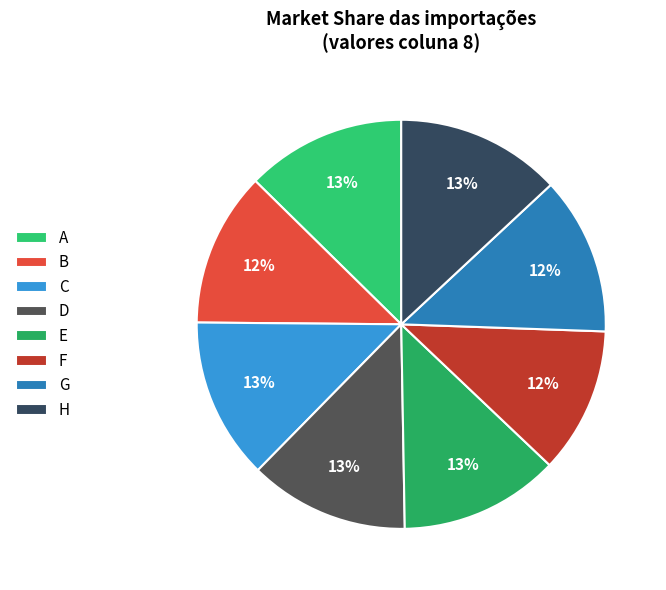

Count the number of slices in the pie.

8